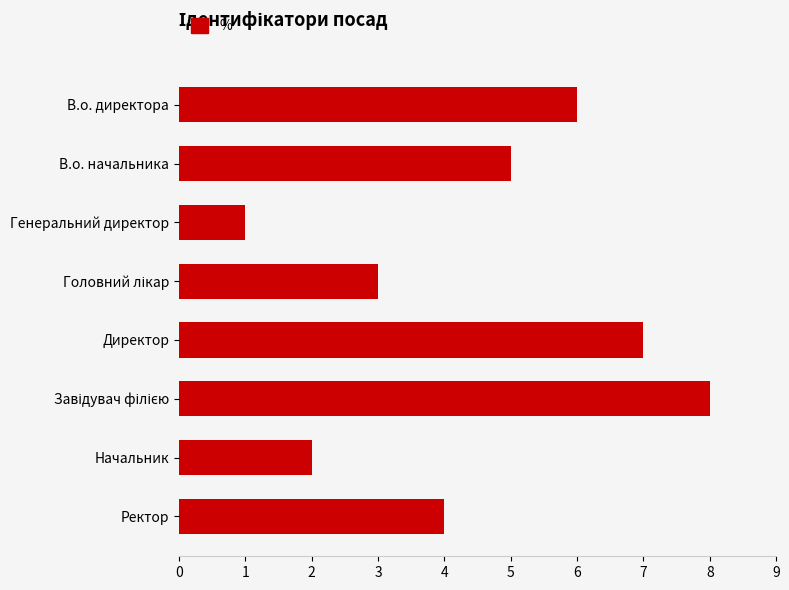

Reading top to bottom, transcribe all the data shown in this chart.

6	5	1	3	7	8	2	4